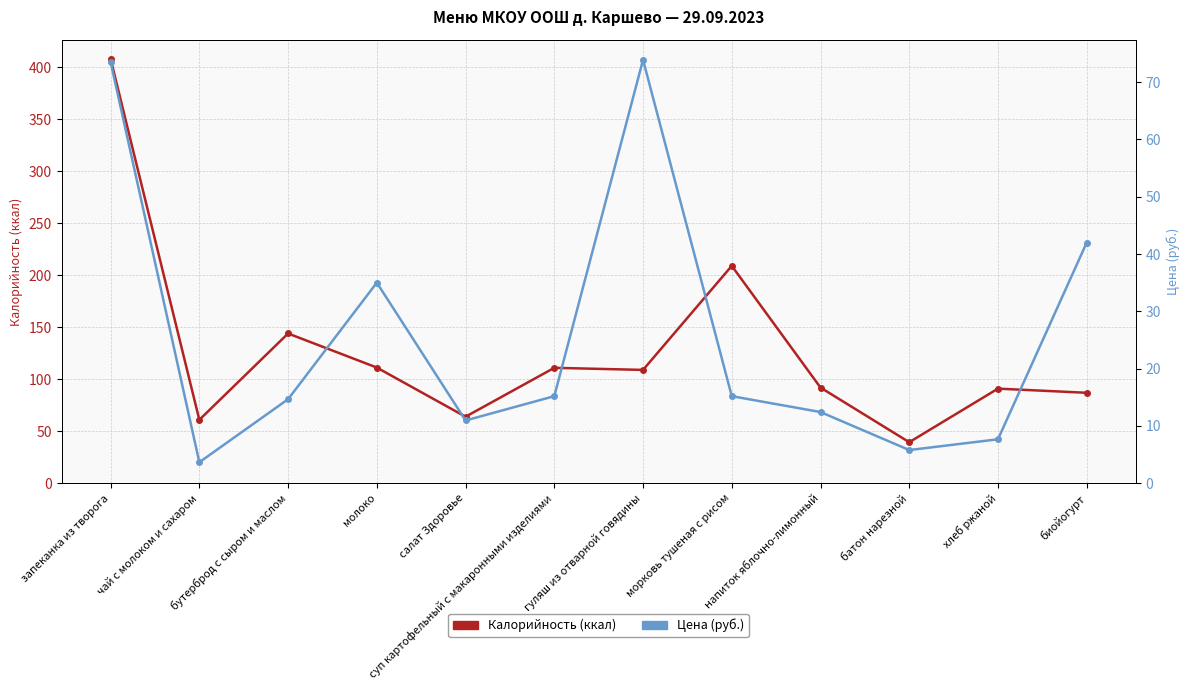

What is the spread (max minus min) of values at батон нарезной?

33.7